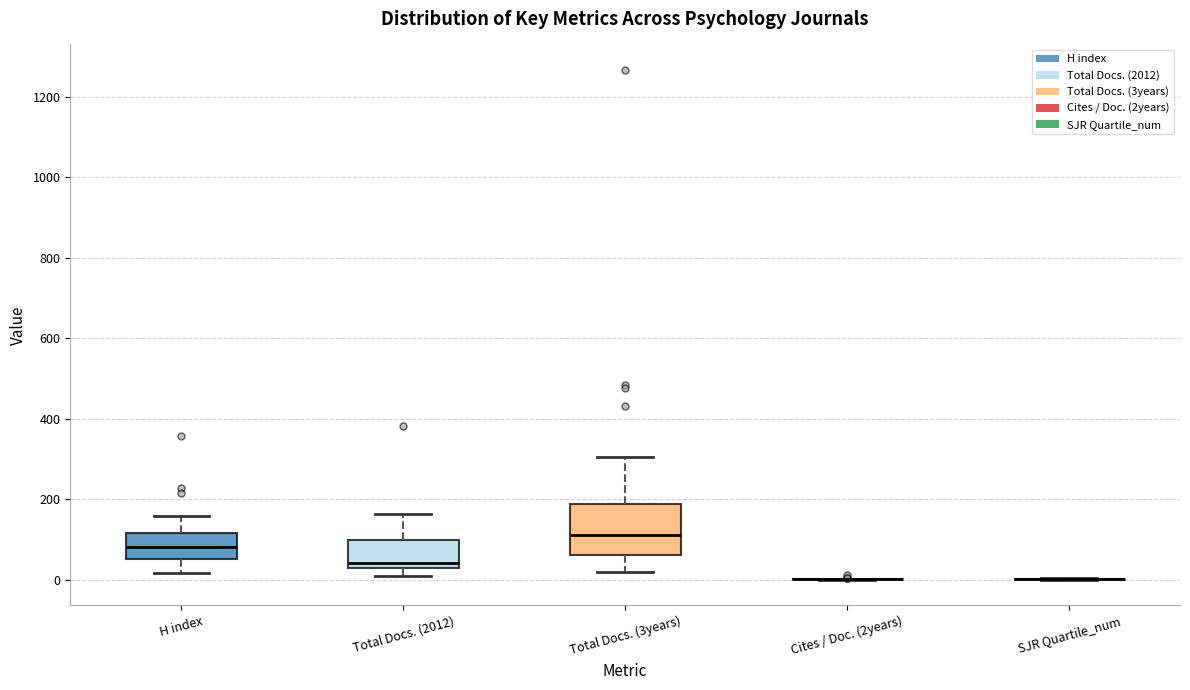

Which box is the tallest, from its lower edge to its upper edge?

Total Docs. (3years)